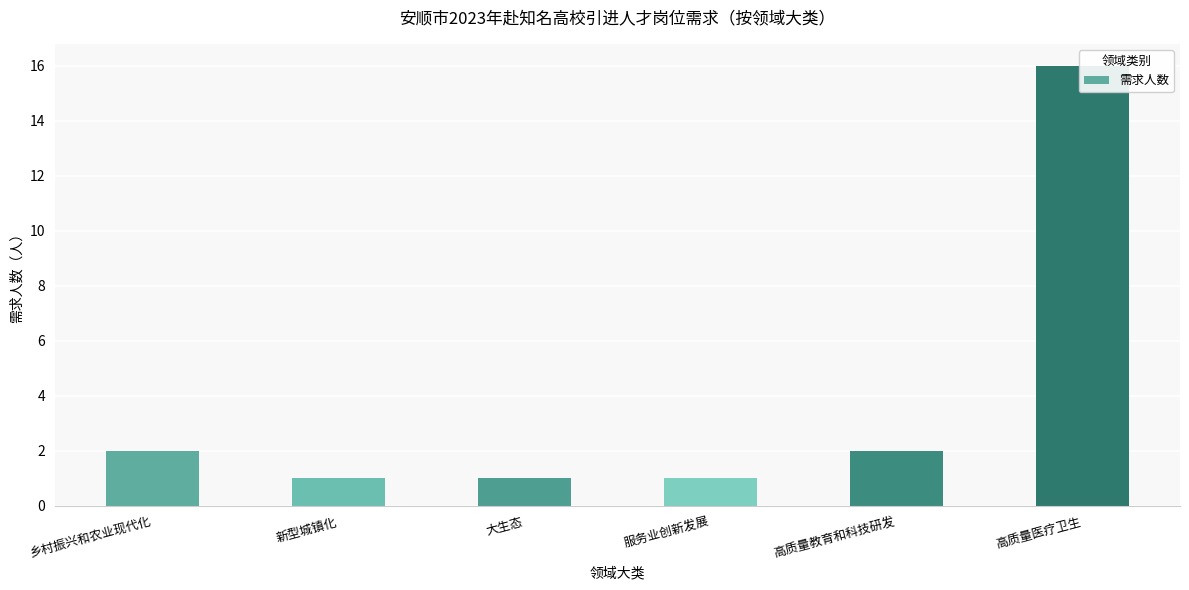

How many series are shown in this chart?

1